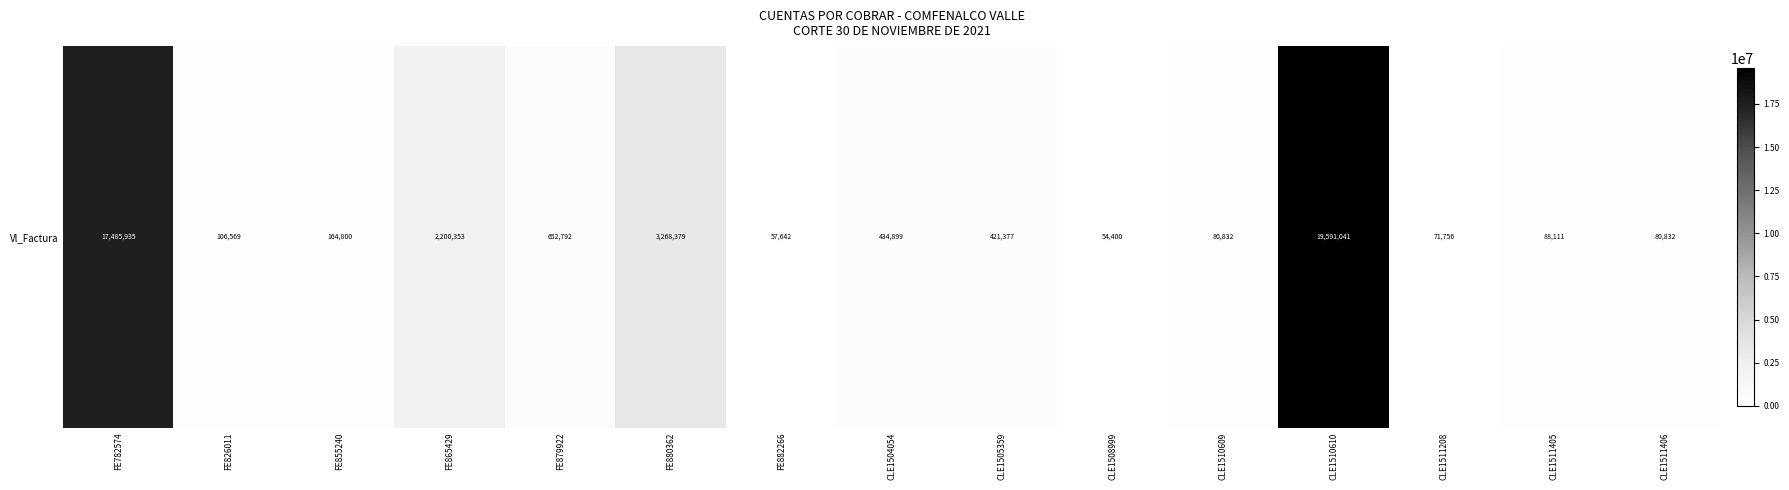

At which label does the data first exceed 164800?

FE782574